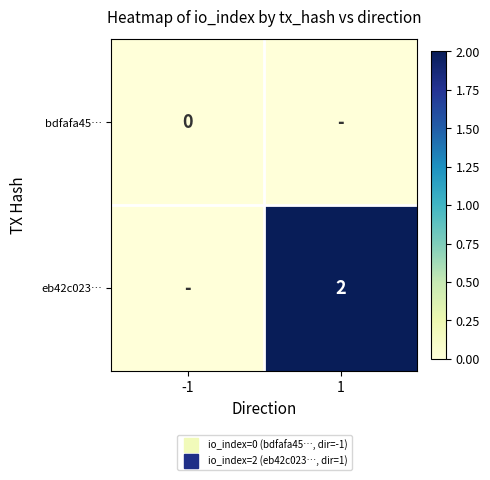

What is the maximum value shown in the chart?

2